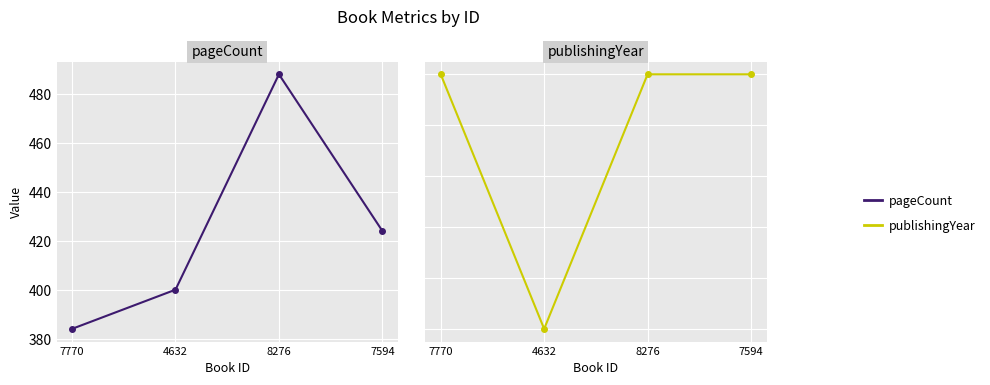

Where is publishingYear nearest to the value 2017?

4632